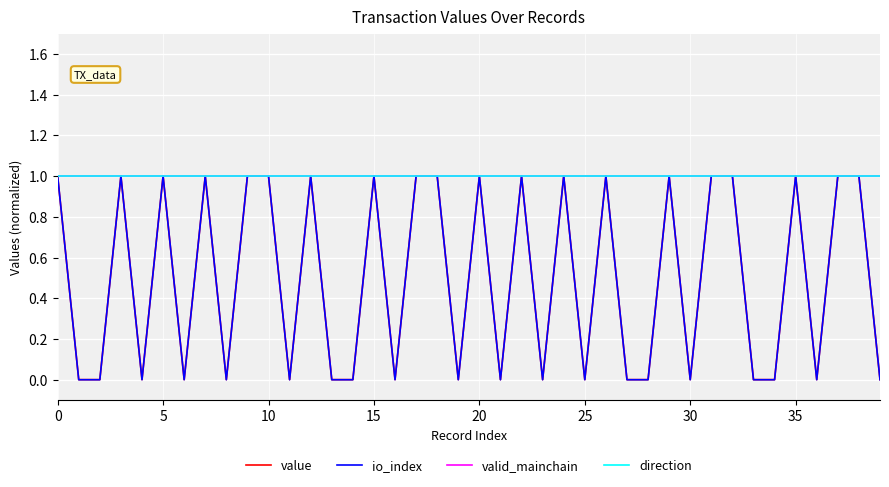

Reading right to left, what are all the values shown in this chart?

value: 0.0	1.0	1.0	0.0	1.0	0.0	0.0	1.0	1.0	0.0	1.0	0.0	0.0	1.0	0.0	1.0	0.0	1.0	0.0	1.0	0.0	1.0	1.0	0.0	1.0	0.0	0.0	1.0	0.0	1.0	1.0	0.0	1.0	0.0	1.0	0.0	1.0	0.0	0.0	1.0
io_index: 0.0	1.0	1.0	0.0	1.0	0.0	0.0	1.0	1.0	0.0	1.0	0.0	0.0	1.0	0.0	1.0	0.0	1.0	0.0	1.0	0.0	1.0	1.0	0.0	1.0	0.0	0.0	1.0	0.0	1.0	1.0	0.0	1.0	0.0	1.0	0.0	1.0	0.0	0.0	1.0
valid_mainchain: 1.0	1.0	1.0	1.0	1.0	1.0	1.0	1.0	1.0	1.0	1.0	1.0	1.0	1.0	1.0	1.0	1.0	1.0	1.0	1.0	1.0	1.0	1.0	1.0	1.0	1.0	1.0	1.0	1.0	1.0	1.0	1.0	1.0	1.0	1.0	1.0	1.0	1.0	1.0	1.0
direction: 1.0	1.0	1.0	1.0	1.0	1.0	1.0	1.0	1.0	1.0	1.0	1.0	1.0	1.0	1.0	1.0	1.0	1.0	1.0	1.0	1.0	1.0	1.0	1.0	1.0	1.0	1.0	1.0	1.0	1.0	1.0	1.0	1.0	1.0	1.0	1.0	1.0	1.0	1.0	1.0